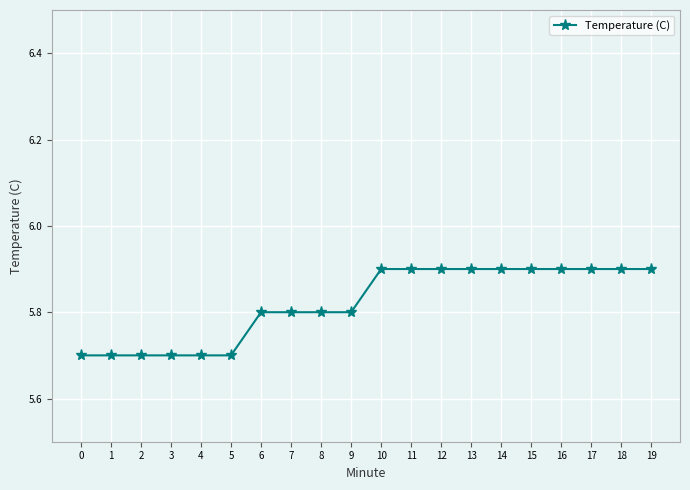

What is the sum of all values?

116.4